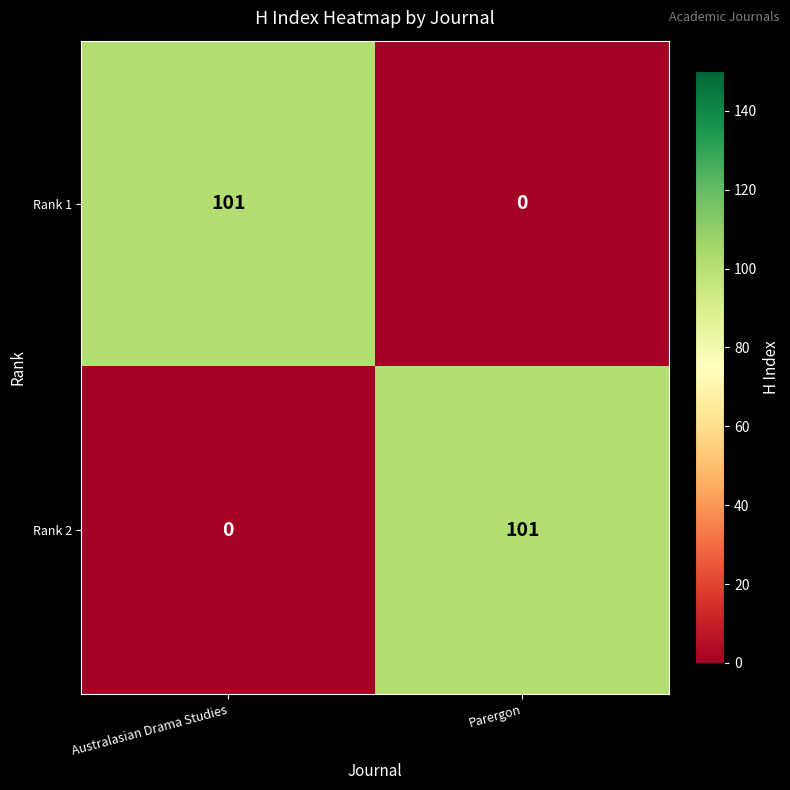

Rank the categories by Rank 1 value from lowest to highest.

Parergon, Australasian Drama Studies